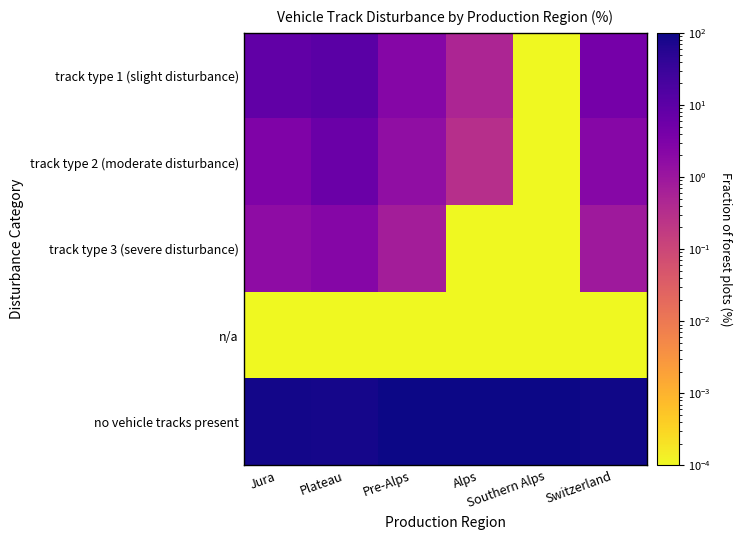

Which label corresponds to the smallest value in the chart?

Southern Alps